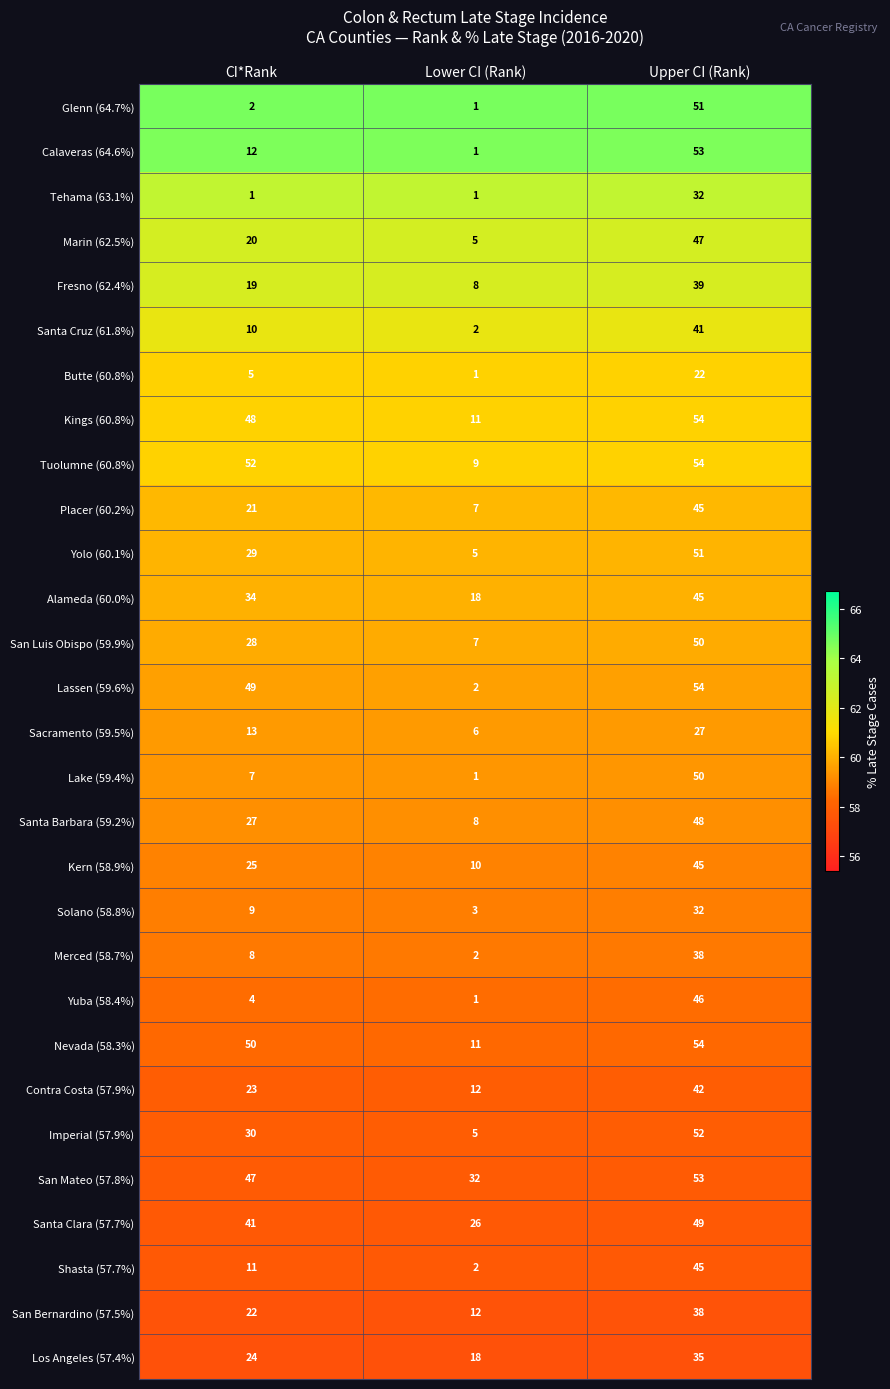

What is the maximum value shown in the chart?

54